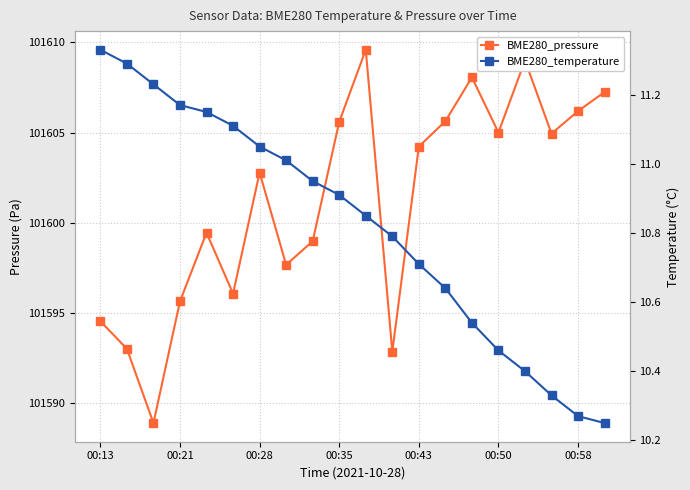

Count the number of categories in the chart.

20